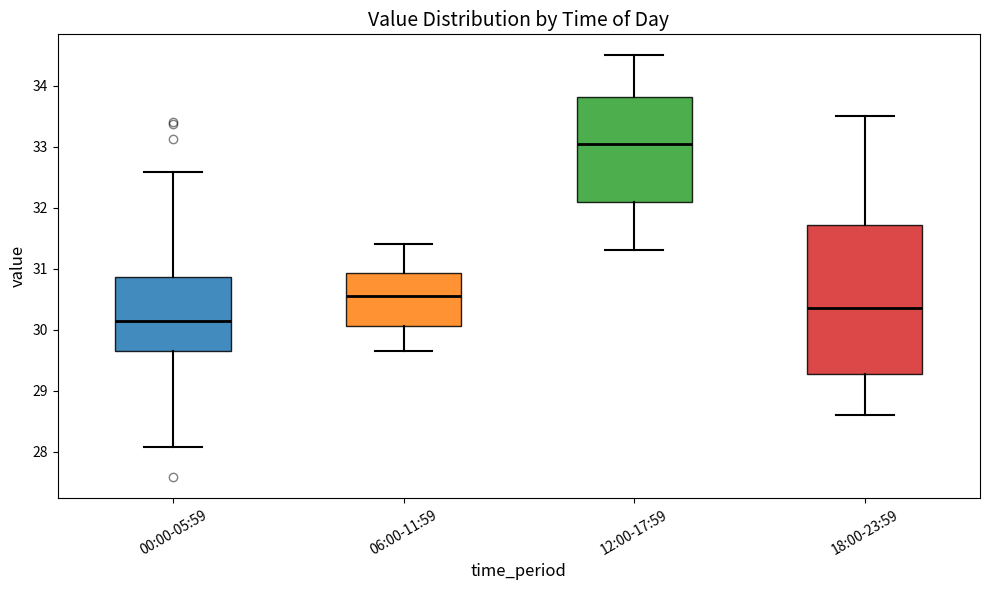

Reading left to right, transcribe this box plot: for each box, give where its median line is, the range the box spans, and where its two whiskers end, as read against the y-axis. The values are not printed on the chart, so give them approximately, as read against the axis.

00:00-05:59: median 30.2, box 29.6 to 30.9, whiskers 28.1 to 32.6
06:00-11:59: median 30.6, box 30.1 to 30.9, whiskers 29.7 to 31.4
12:00-17:59: median 33.1, box 32.1 to 33.8, whiskers 31.3 to 34.5
18:00-23:59: median 30.4, box 29.3 to 31.7, whiskers 28.6 to 33.5